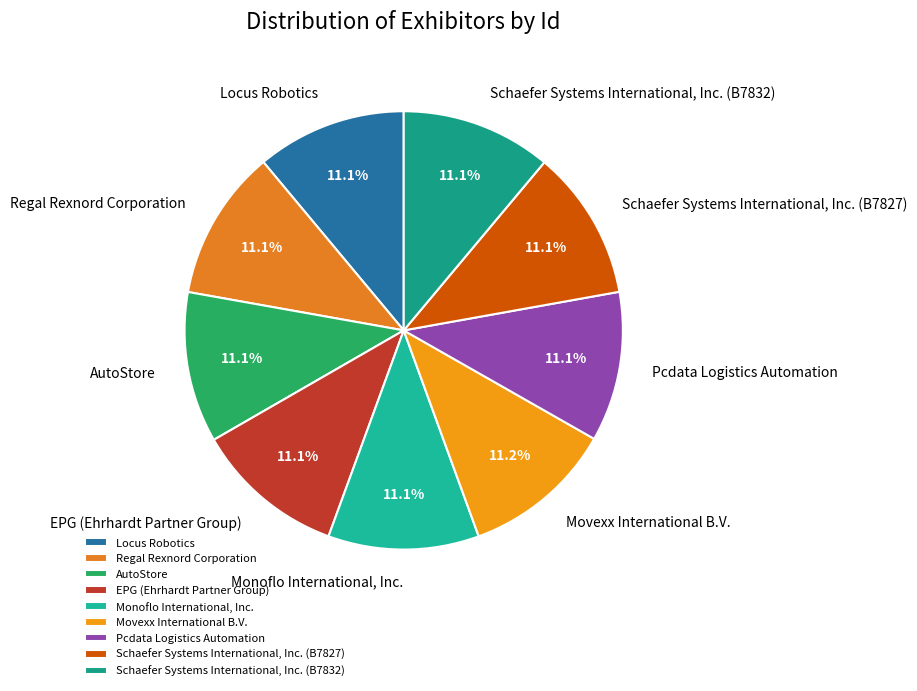

What percentage is the Pcdata Logistics Automation slice, to the nearest percent?

11%